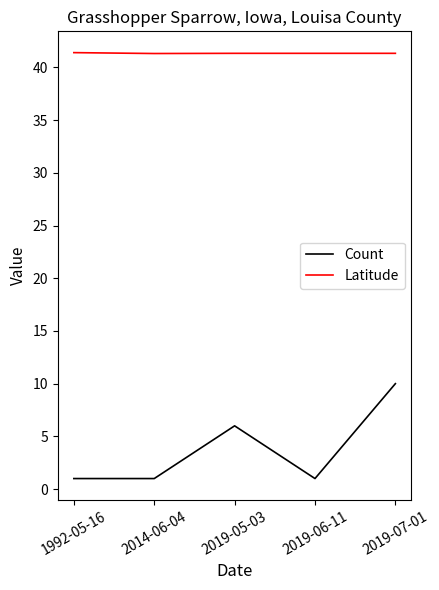

How many interior local peaks does the Count series have?

1